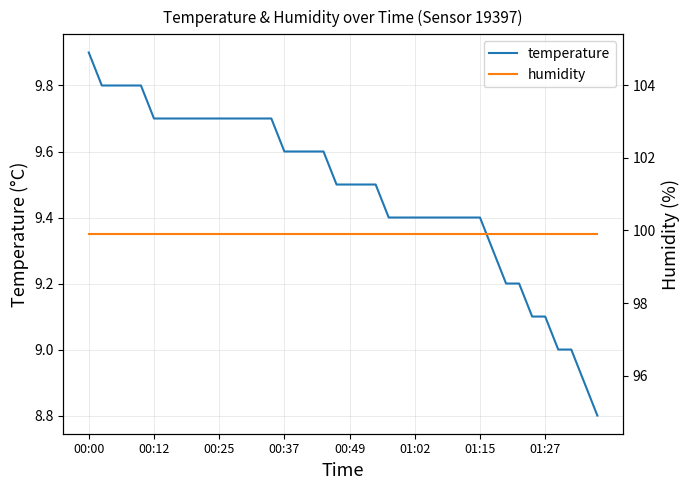

Between 16 and 26, which series saw the biggest shift?

temperature